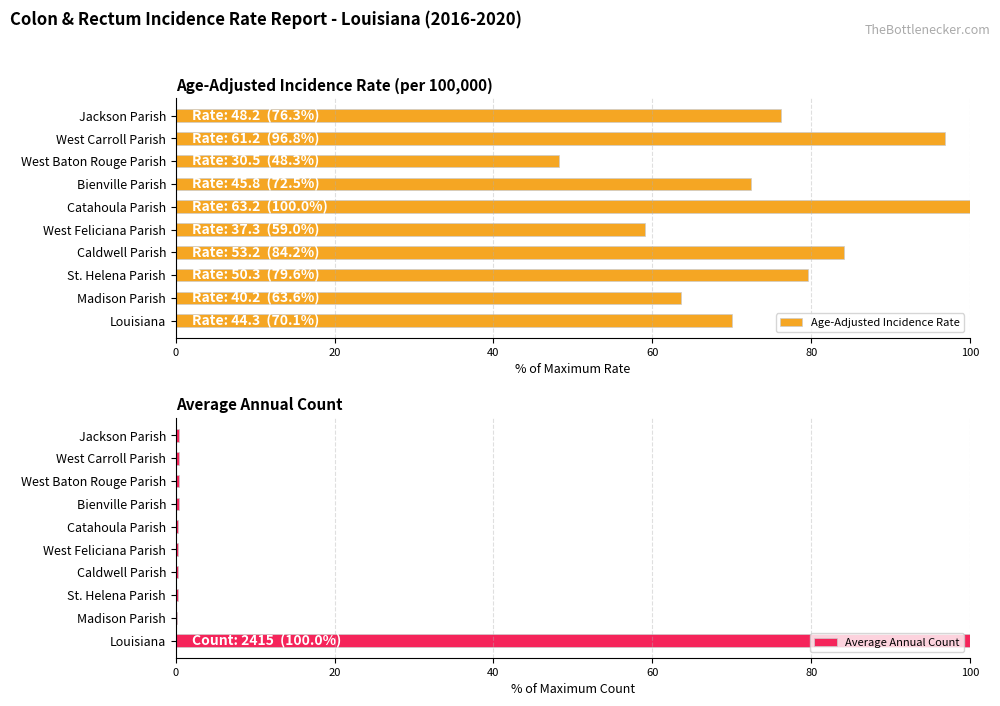

The value of Age-Adjusted Incidence Rate at Louisiana is 70.1. True or false?

True